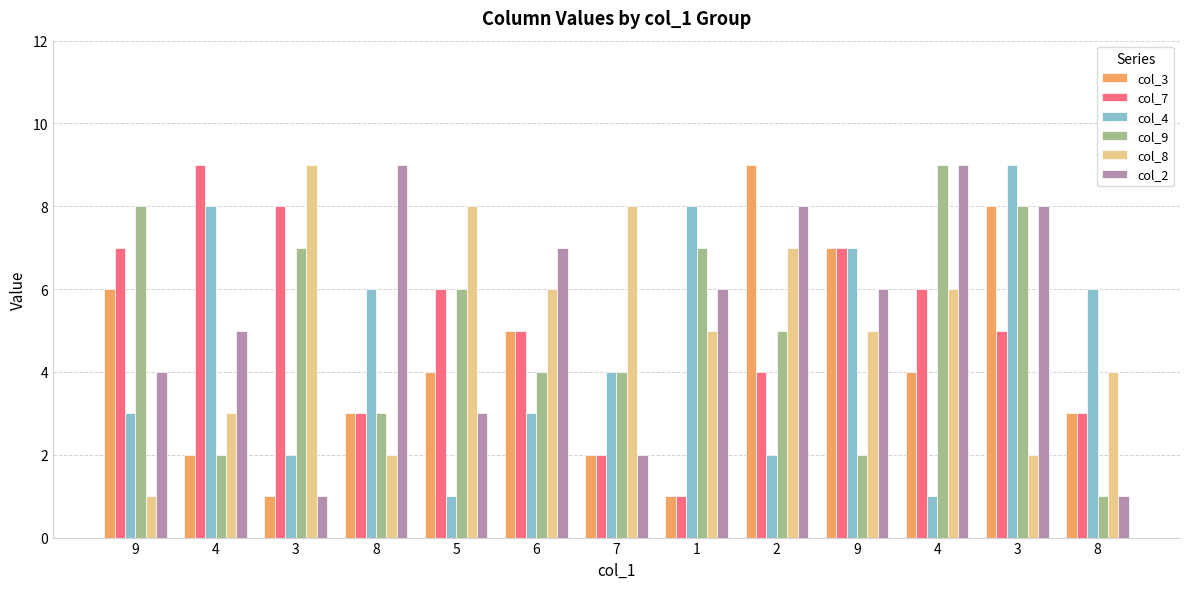

How many categories are shown in the chart?

13